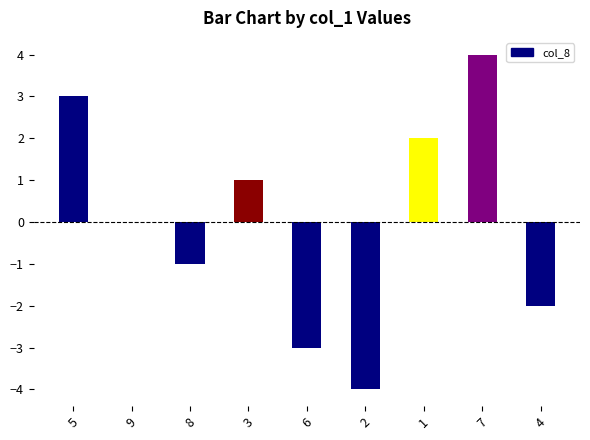

The chart shows a value of 1 at 3. True or false?

True